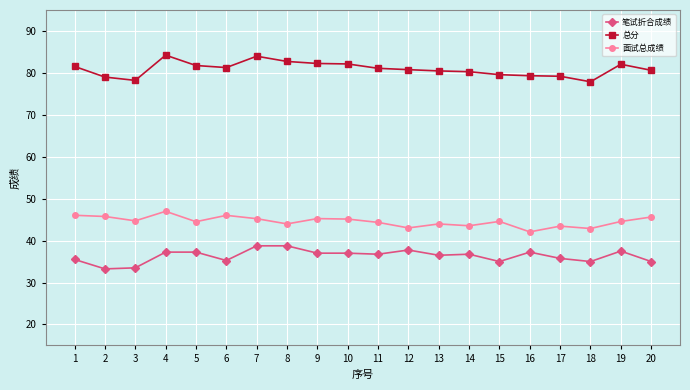

True or false: 面试总成绩 and 总分 cross at least once.

False